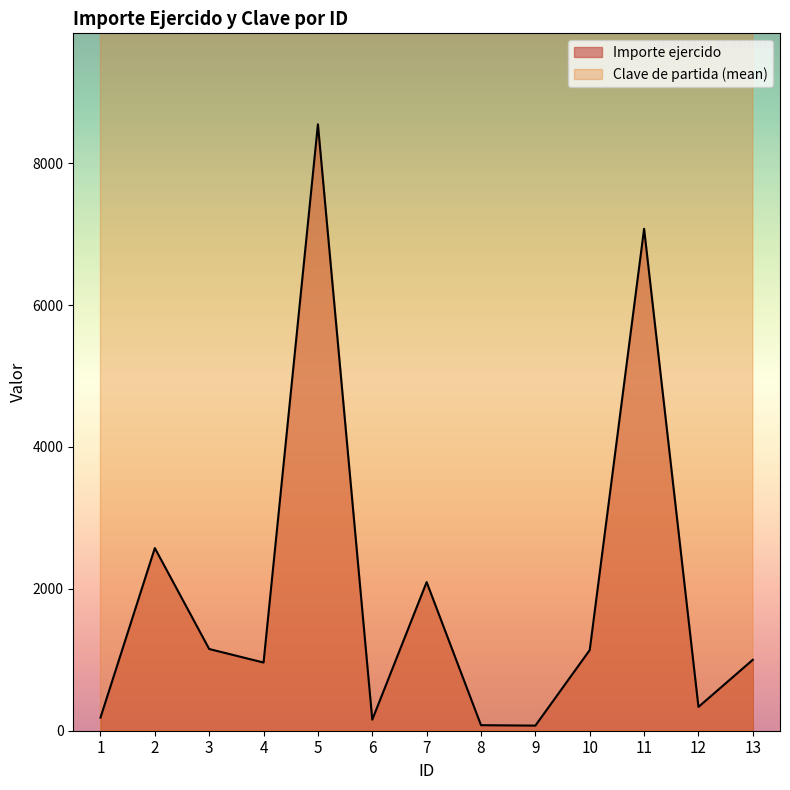

How many interior local peaks does the Clave de partida series have?

4